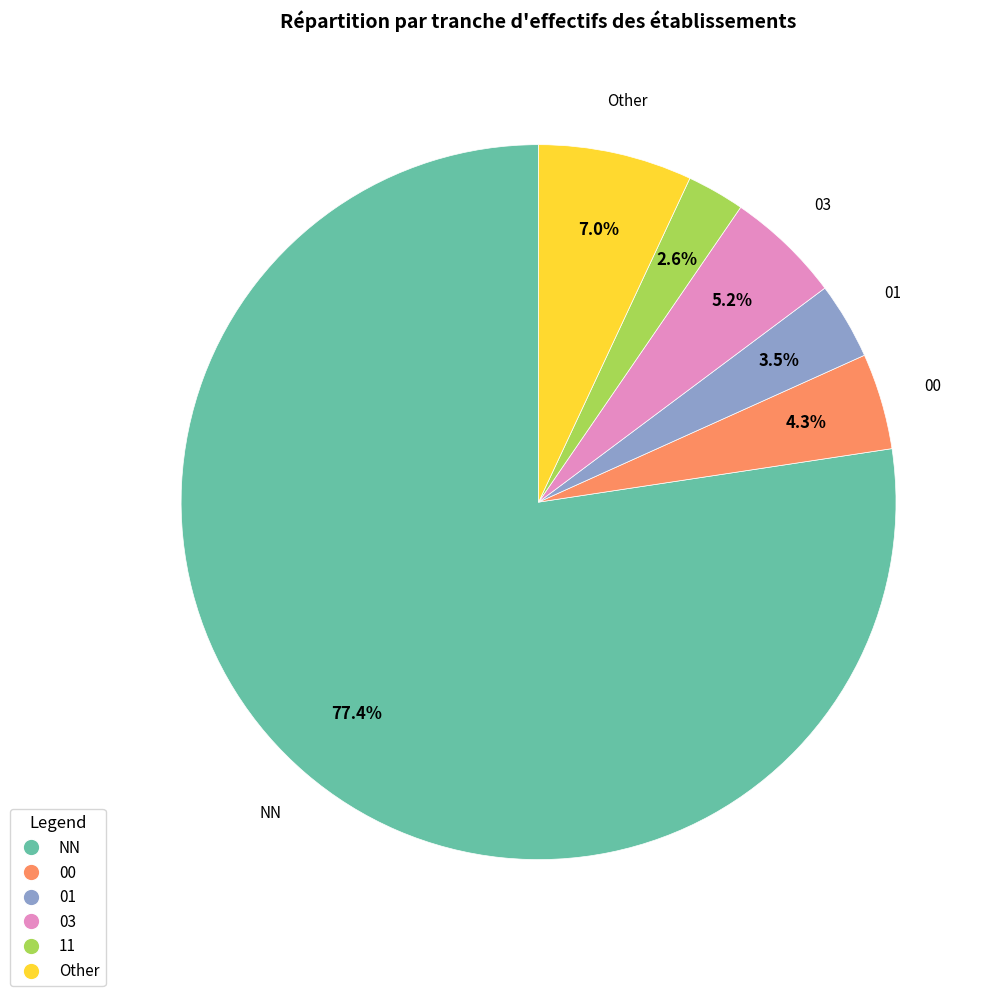

To the nearest percent, what portion does 00 represent?

4%